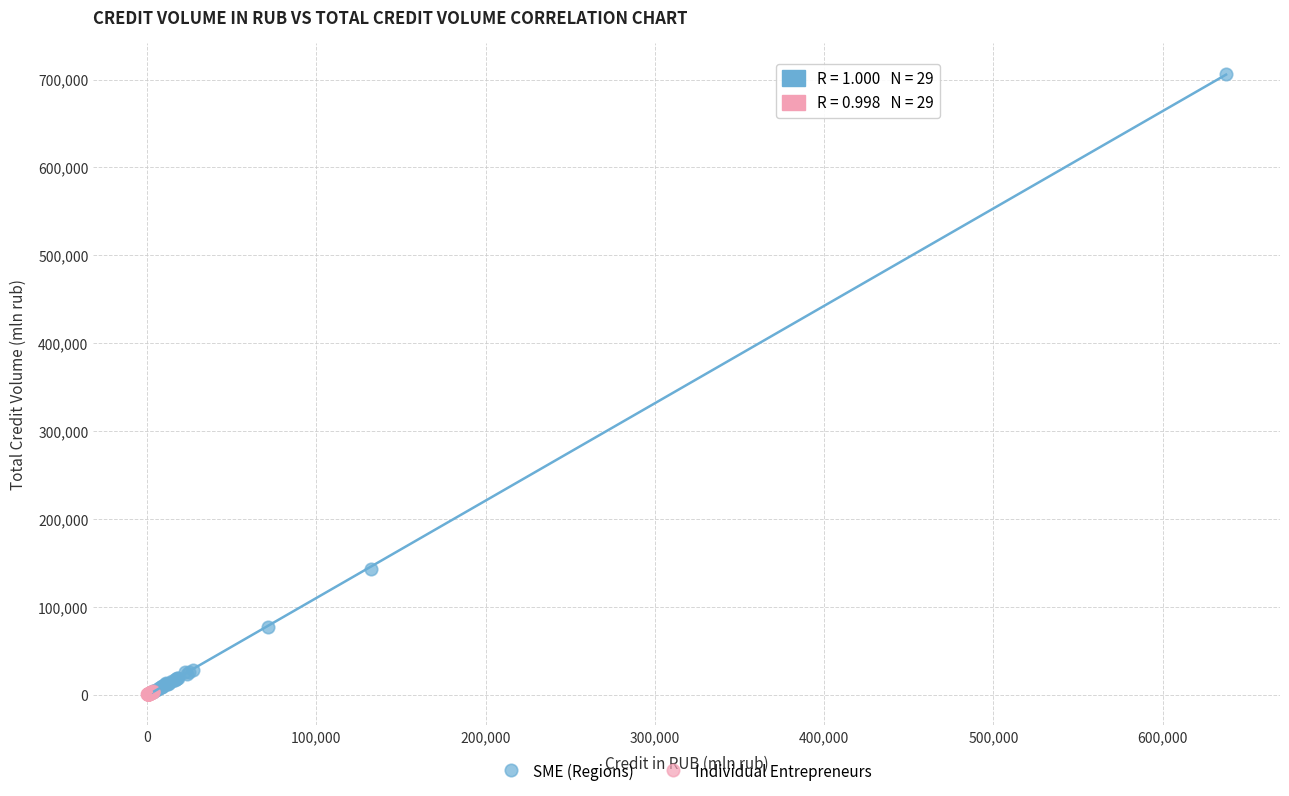

Which series reaches the maximum Y coordinate?

SME (Regions)